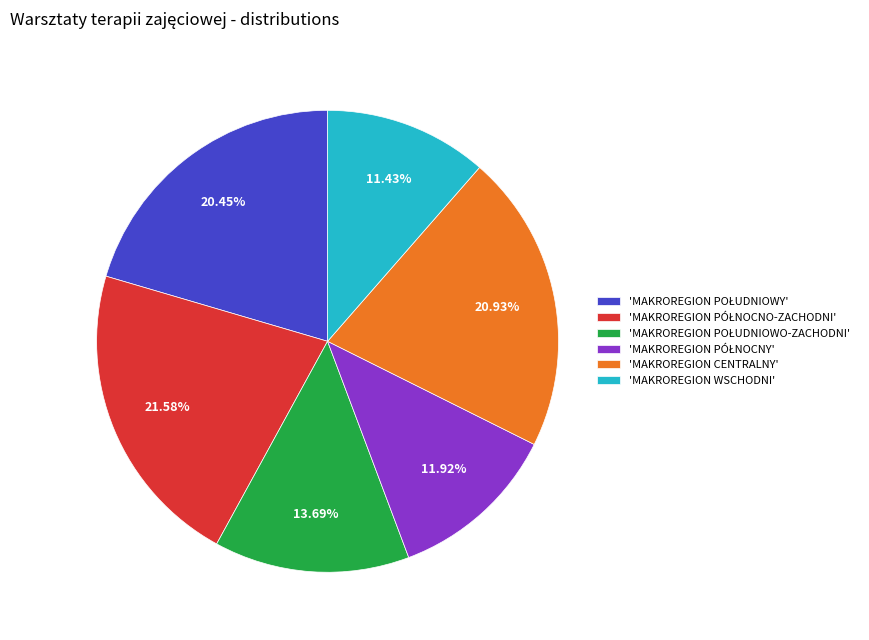

Count the number of slices in the pie.

6